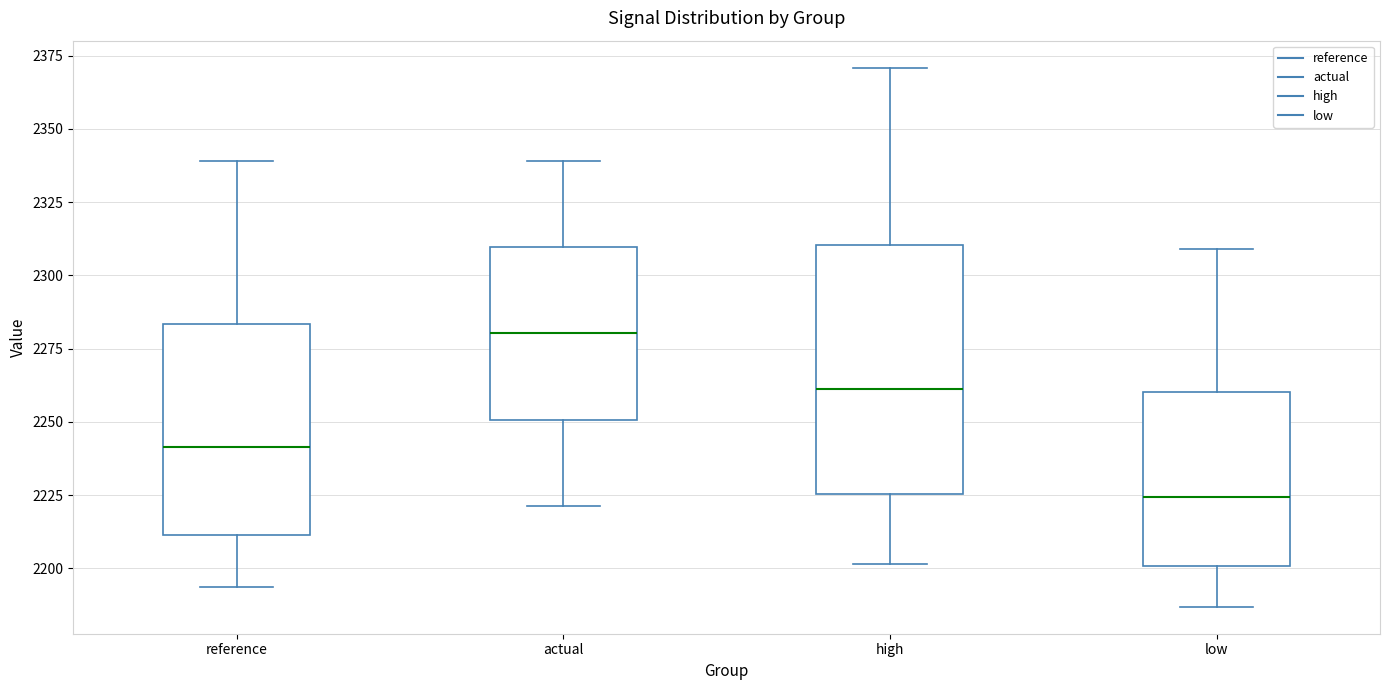

Which box has the highest median line?

actual